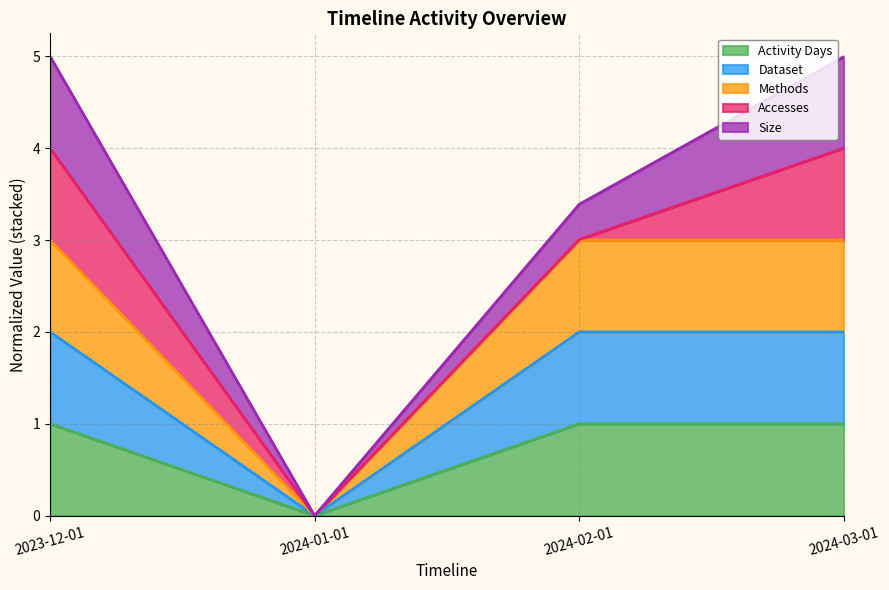

At which category does Methods reach its first local valley?

2024-01-01